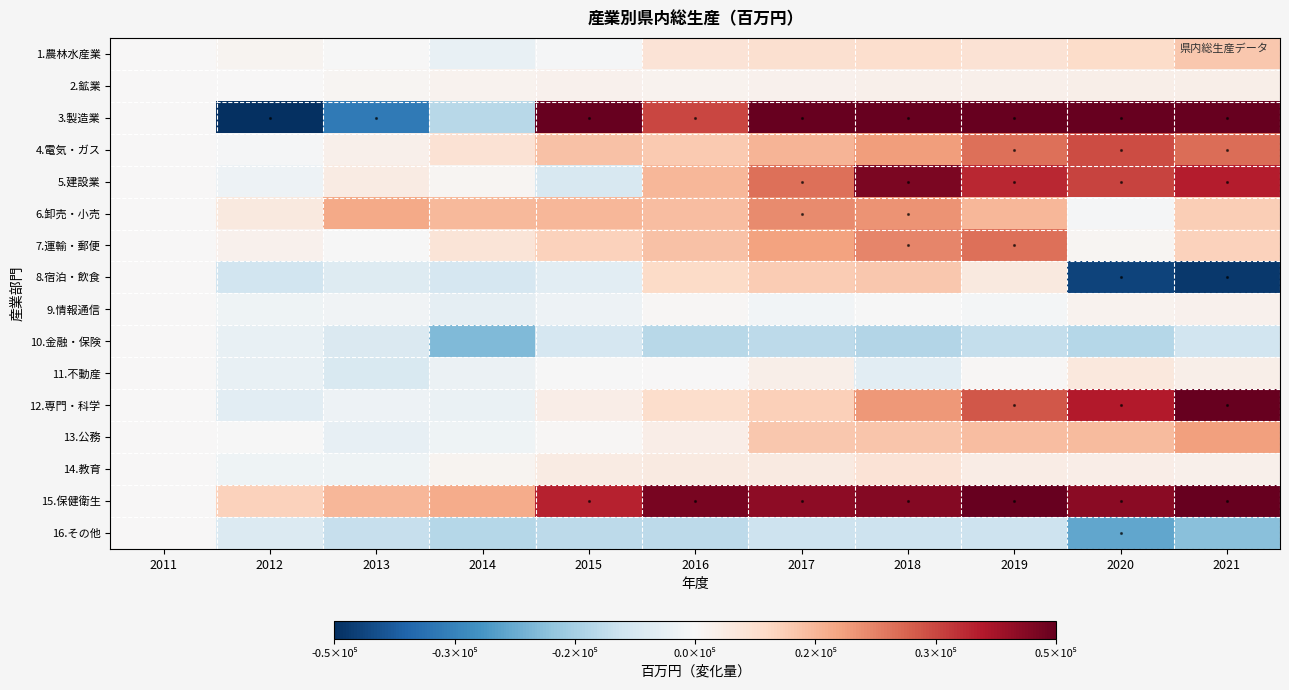

How many distinct data groups are displayed?

16